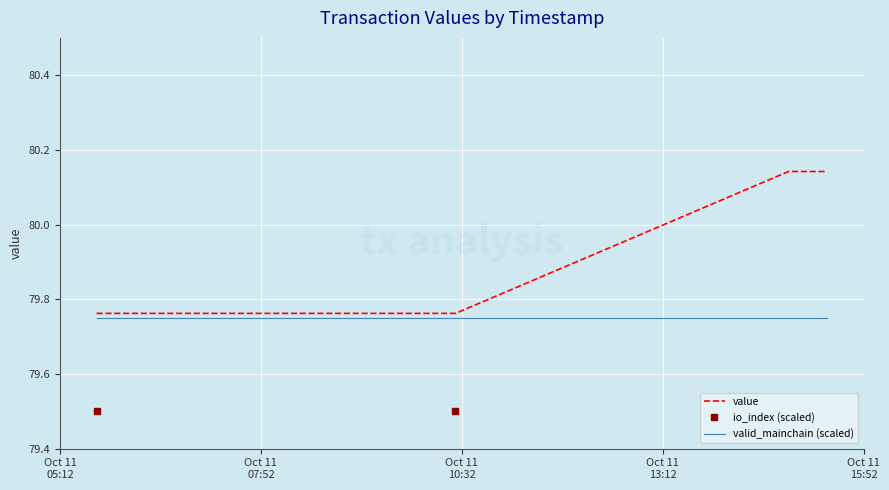

List the labels in order of valid_mainchain (scaled) value, largest first.

Oct 11
05:12, Oct 11
07:52, Oct 11
10:32, Oct 11
13:12